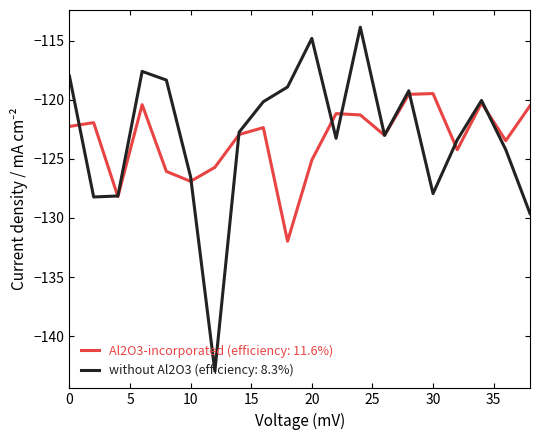

What is the maximum value shown in the chart?

-113.9